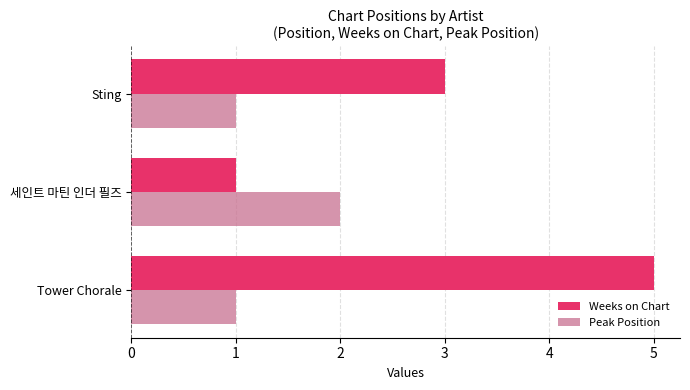

What is the greatest value displayed?

5